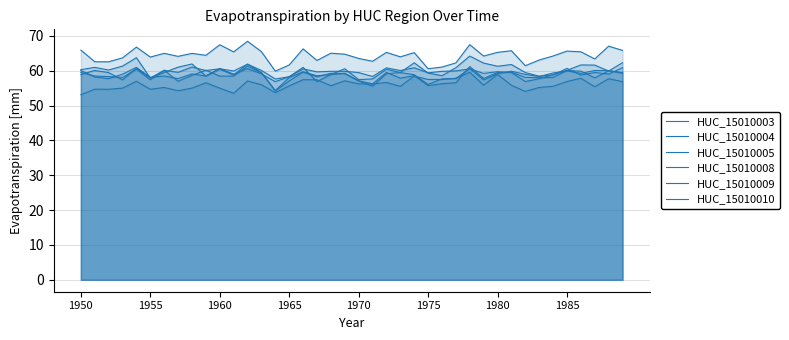

Is it true that HUC_15010004 equals 57.9 at 36?

True